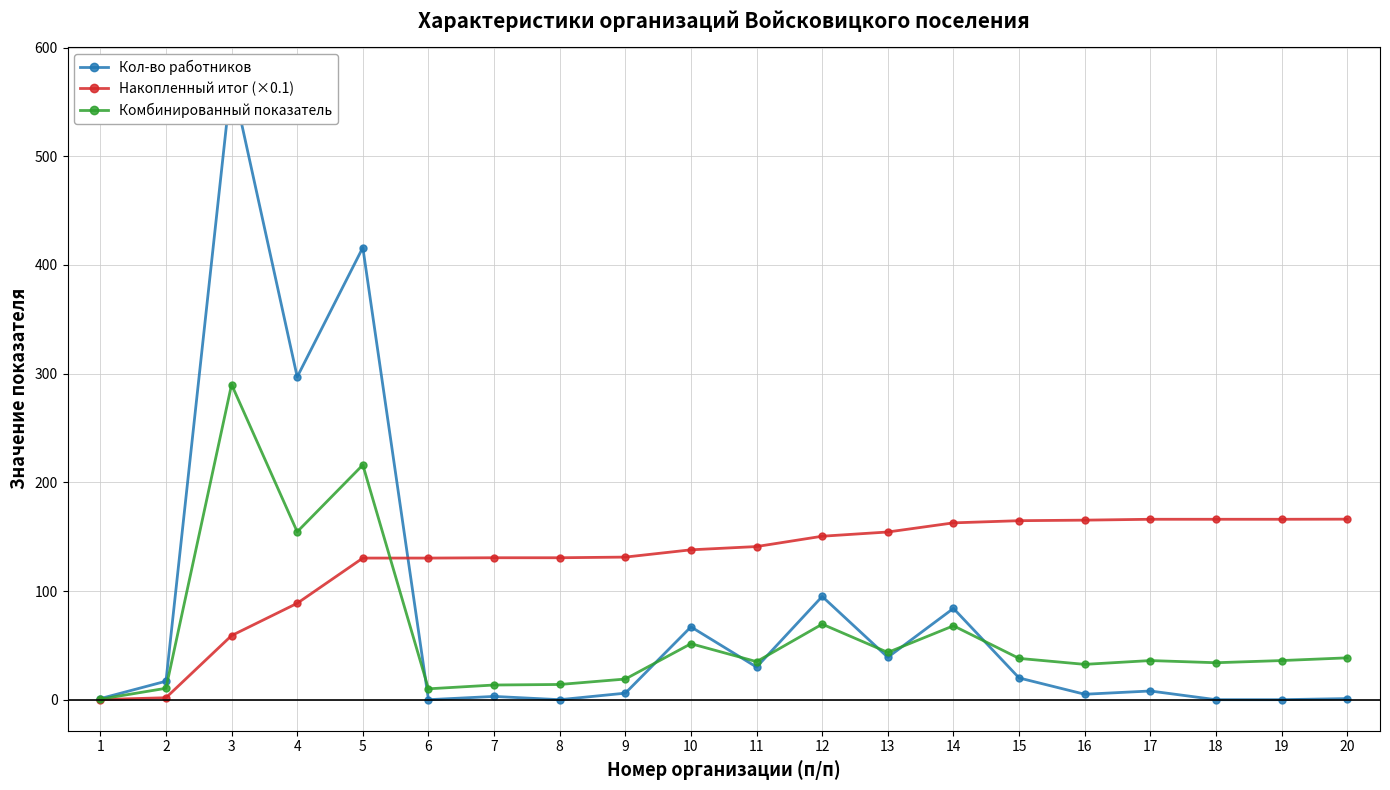

What is the value of the Комбинированный показатель point at the 3rd from the left?

290.0